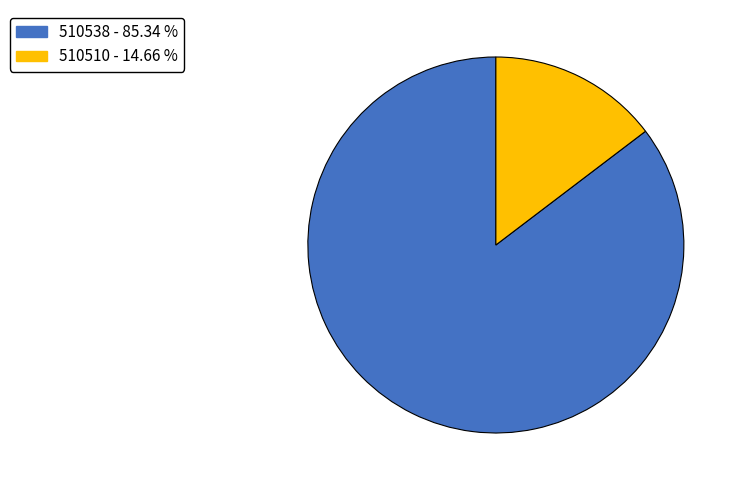

Count the number of slices in the pie.

2